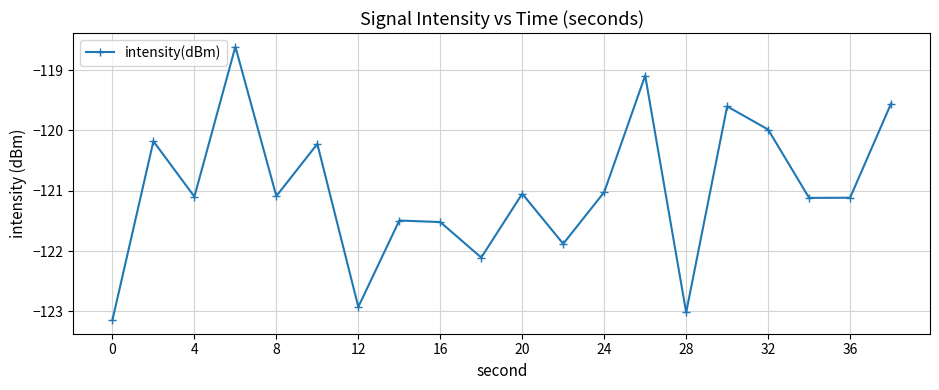

How many values are below -121?

13